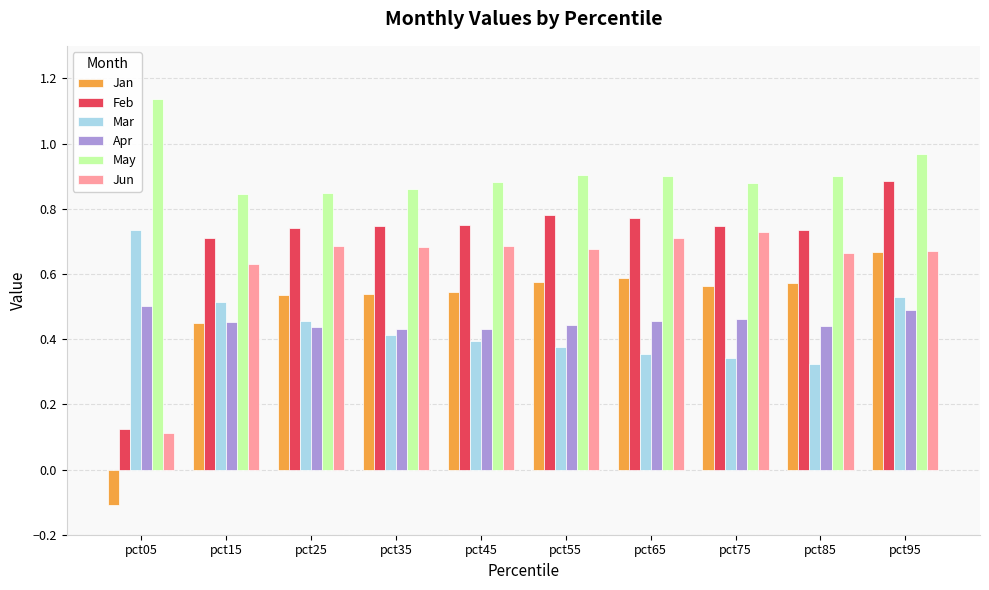

At pct85, list the series in order from smallest to largest.

Mar, Apr, Jan, Jun, Feb, May